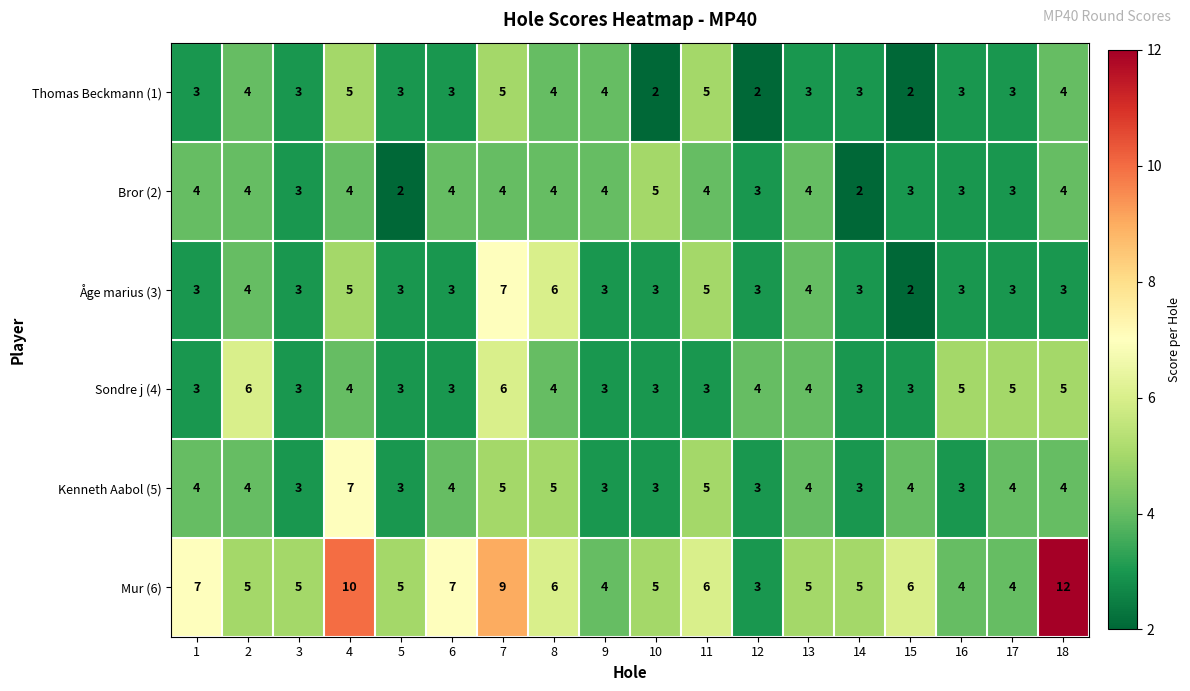

The Sondre j (4) series shows 5 at 11. True or false?

False